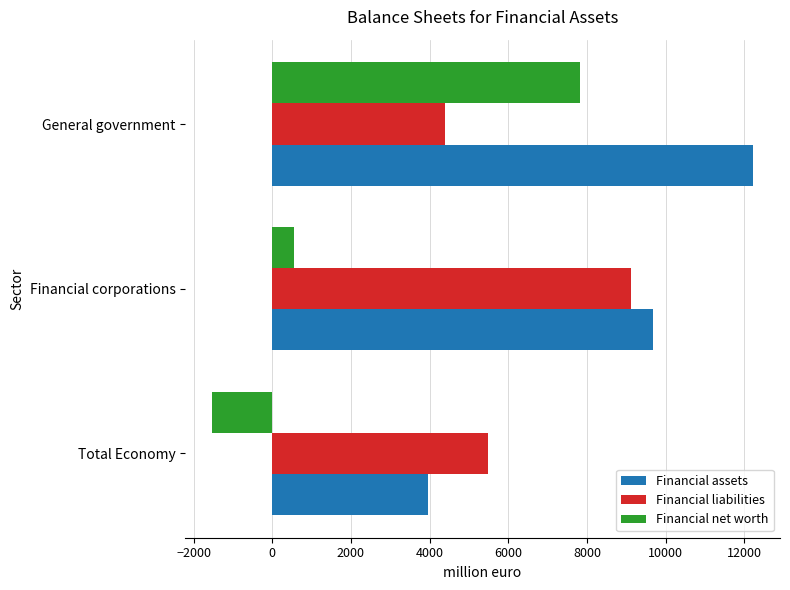

Is it true that Financial liabilities equals 6212.4 at Financial corporations?

False